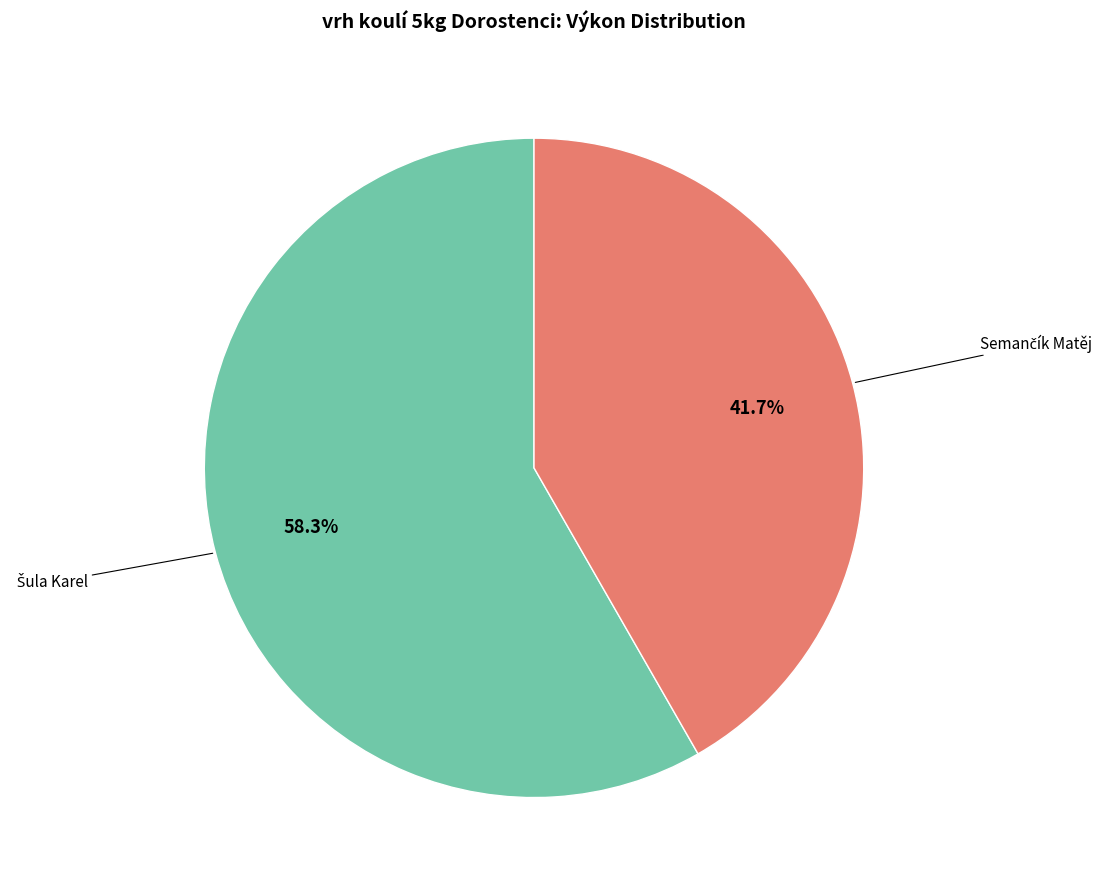

How many segments does this pie chart have?

2